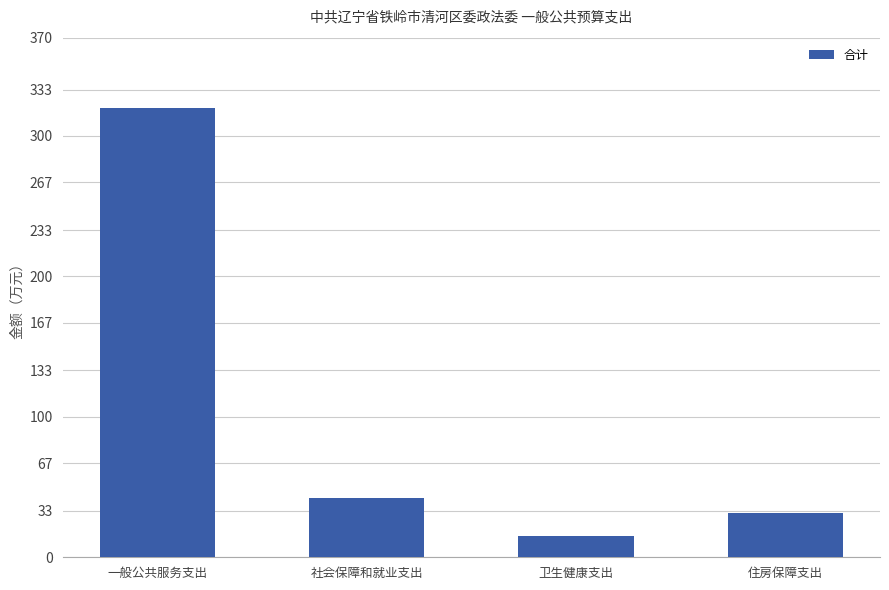

What is the maximum value shown in the chart?

320.0